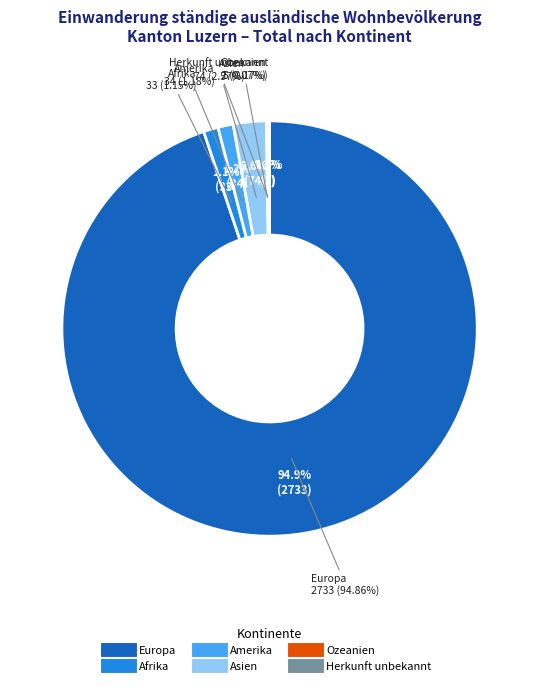

Combined, what portion of the pie is Asien and Europa?

97.4%